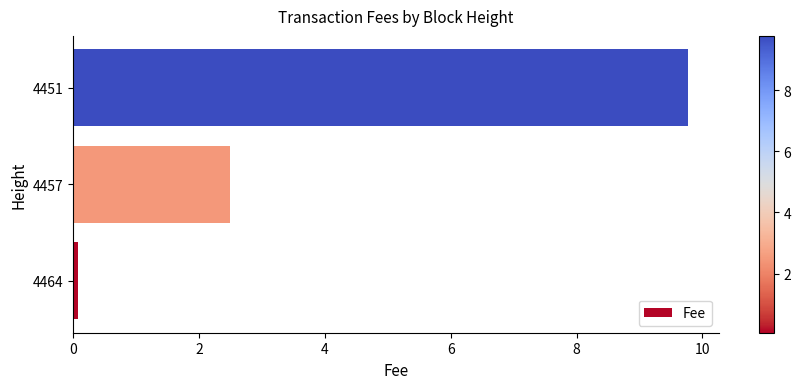

How many bars are there in total?

3